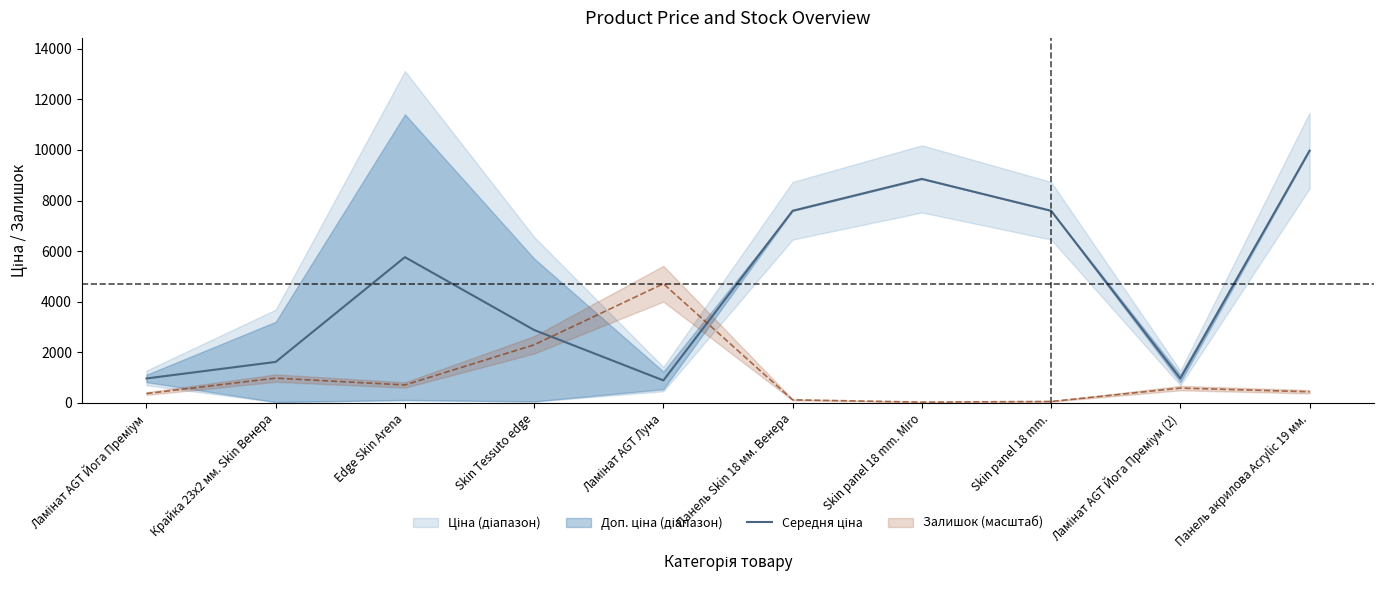

Which category has the highest value across all series?

Панель акрилова Acrylic 19 мм.